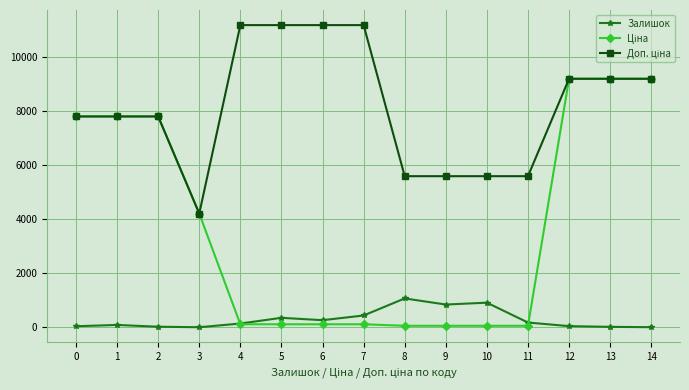

What is the highest value of the Залишок series?

1067.0